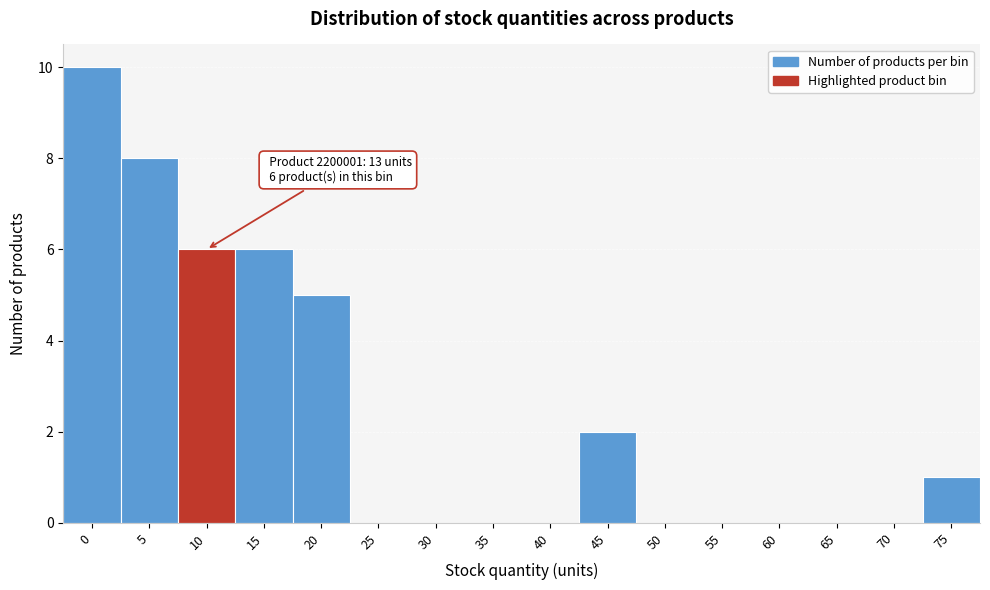

Reading left to right, extract all data points from this chart.

0=10	5=8	10=6	15=6	20=5	25=0	30=0	35=0	40=0	45=2	50=0	55=0	60=0	65=0	70=0	75=1